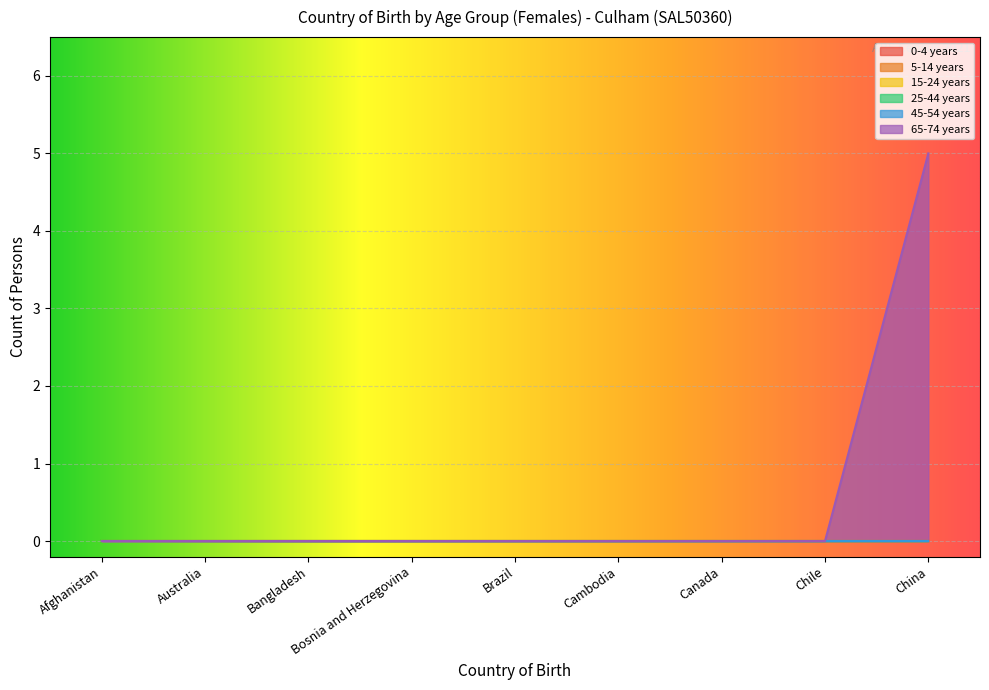

The value of 65-74 years at Chile is -3. True or false?

False